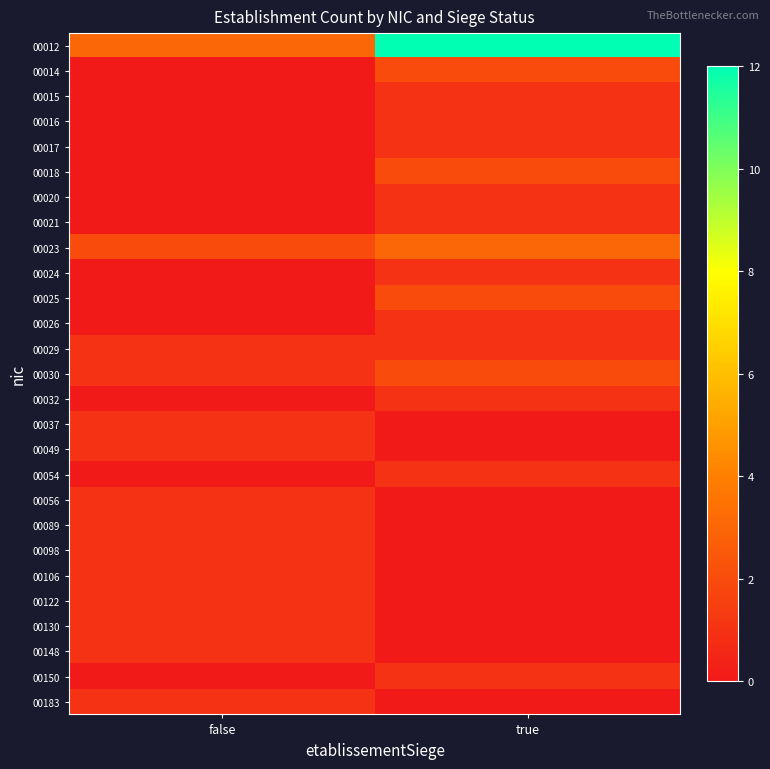

What is the difference between the highest and lowest values at true?

12